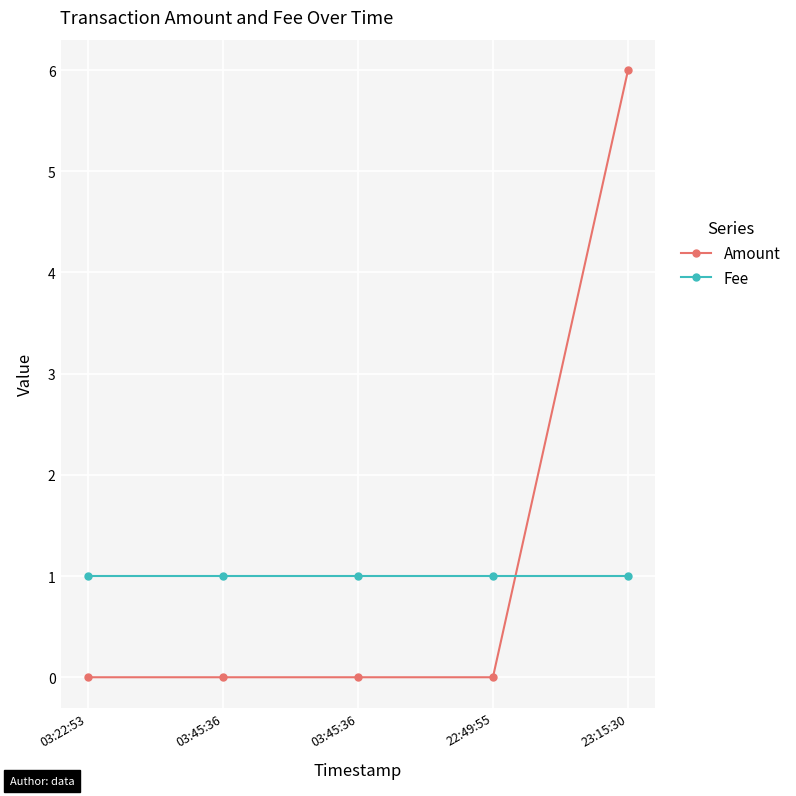

Count the number of data series in this chart.

2